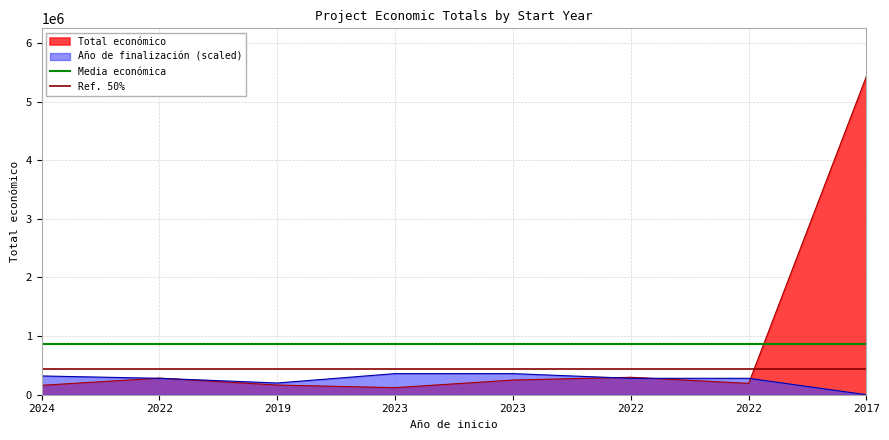

Is it true that Media económica equals 862738.9 at 2022?

True